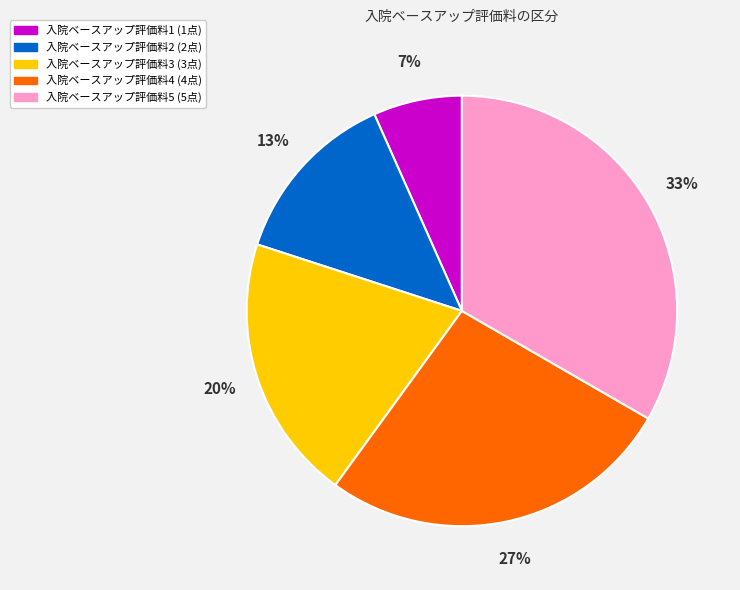

The 入院ベースアップ評価料3 slice represents 15% of the pie. True or false?

False